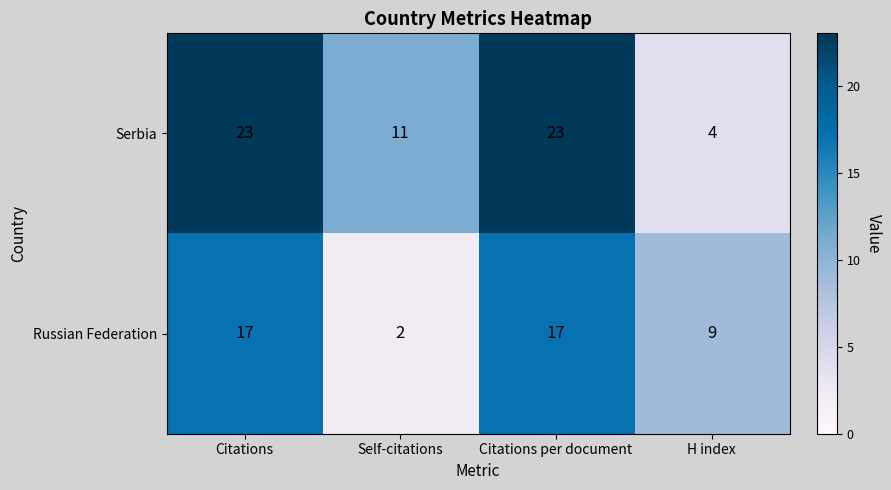

Reading left to right, extract all data points from this chart.

Serbia: Citations=23	Self-citations=11	Citations per document=23	H index=4
Russian Federation: Citations=17	Self-citations=2	Citations per document=17	H index=9